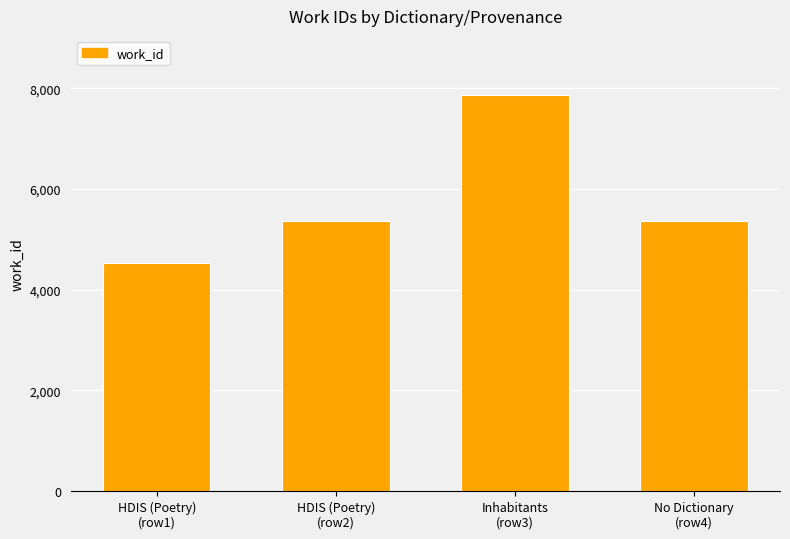

Which category has the lowest value across all series?

HDIS (Poetry)
(row1)